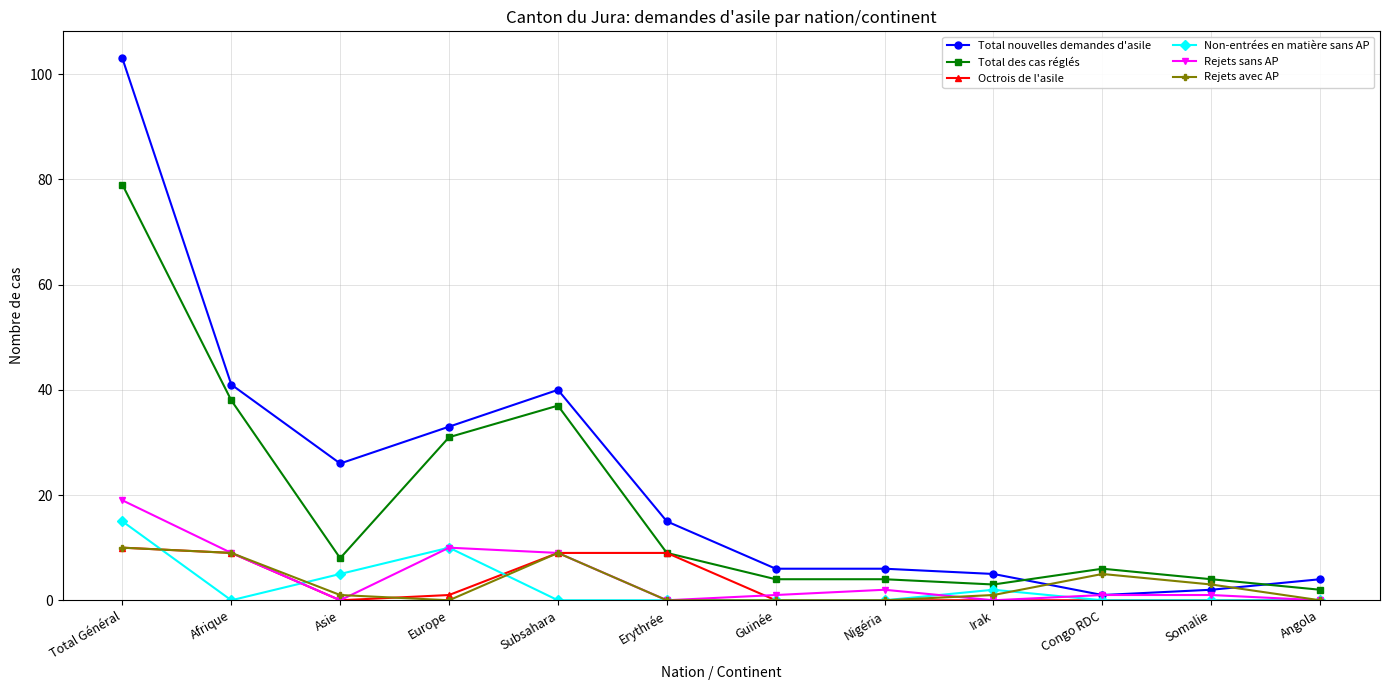

How many distinct data groups are displayed?

6